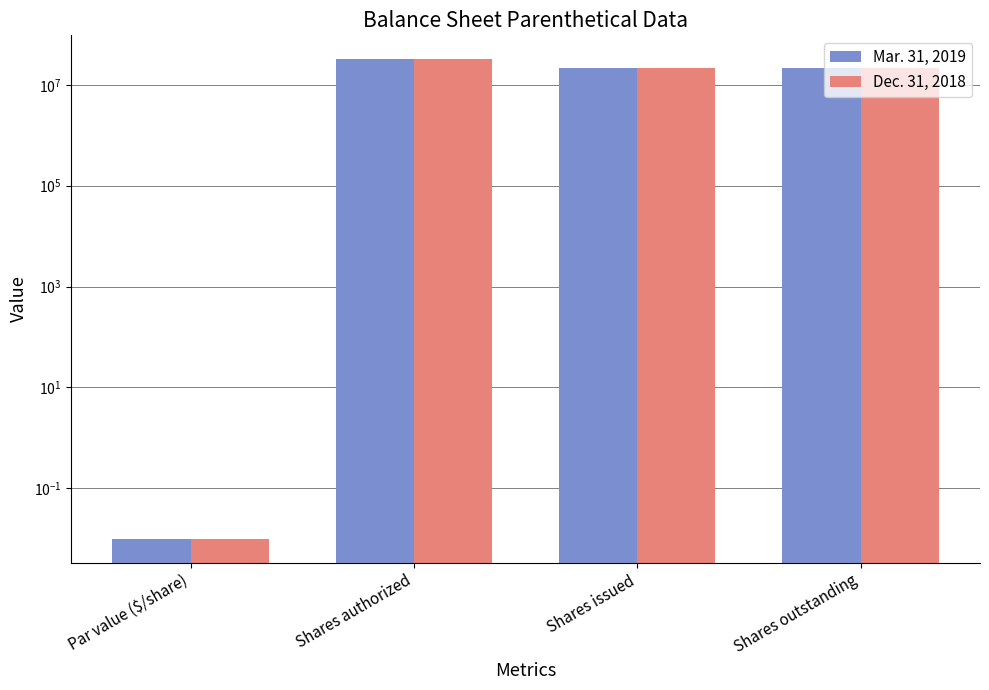

Between Shares authorized and Shares issued, which series saw the biggest shift?

Dec. 31, 2018